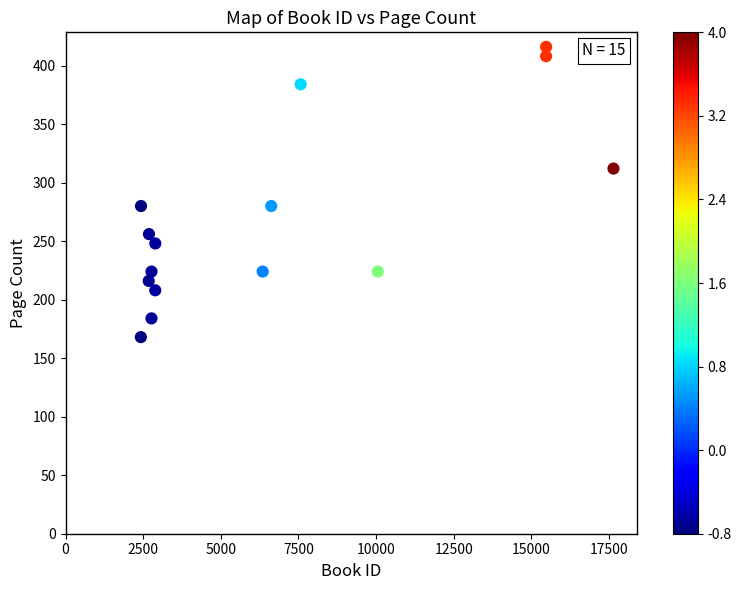

What is the range of X values (max minus min)?

15222